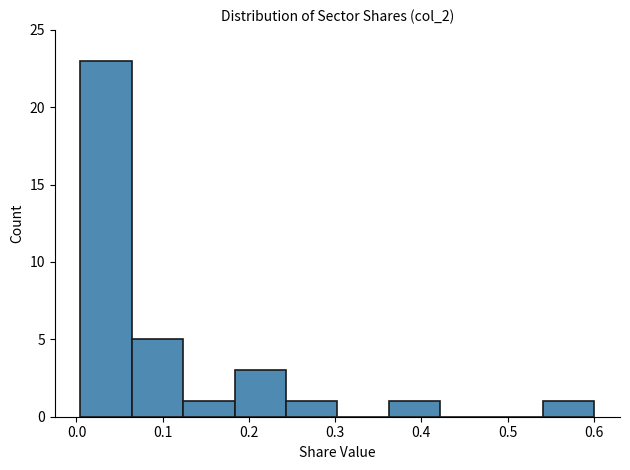

Reading left to right, list every bar in this chart as the range it spans on the x-axis followed by its height. Neither the bar edges nor the heights are printed on the chart, so give them approximately, as read against the axes.

0.00 to 0.06: 23
0.06 to 0.12: 5
0.12 to 0.18: 1
0.18 to 0.24: 3
0.24 to 0.30: 1
0.30 to 0.36: 0
0.36 to 0.42: 1
0.42 to 0.48: 0
0.48 to 0.54: 0
0.54 to 0.60: 1